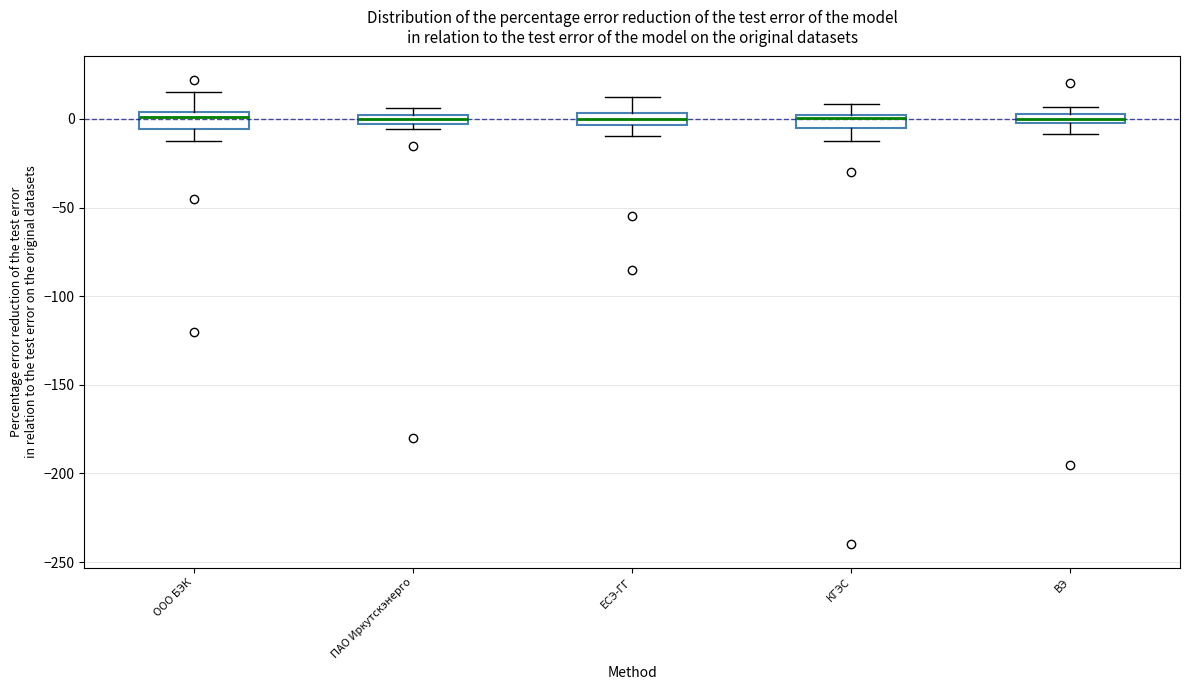

Where is the upper edge of the box for ПАО Иркутскэнерго on the y-axis? The values are not printed on the chart, so give them approximately, as read against the axis.

0